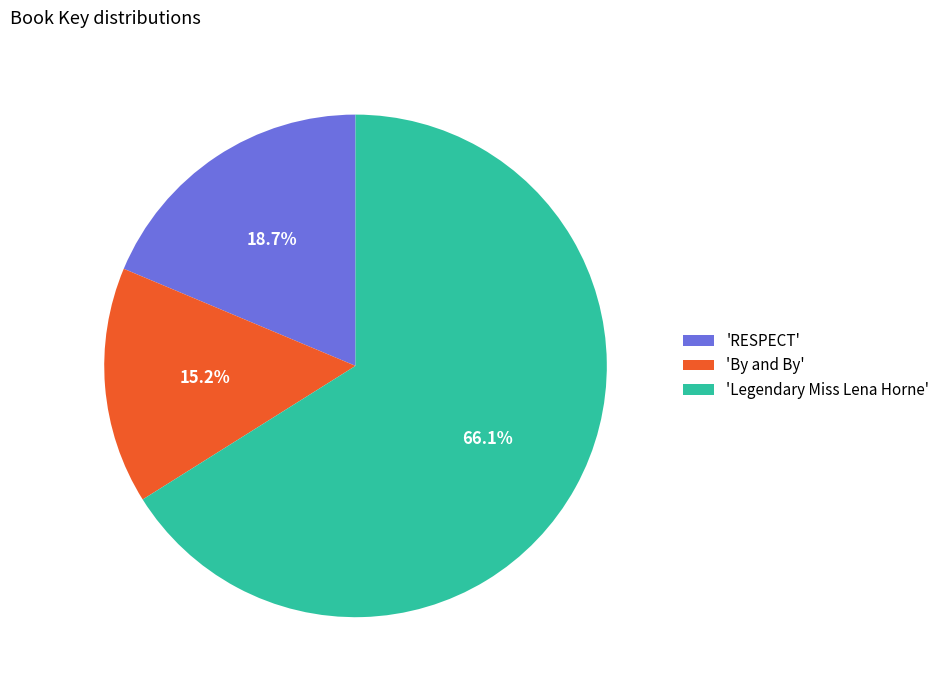

Which category has the smallest portion of the pie?

'By and By'